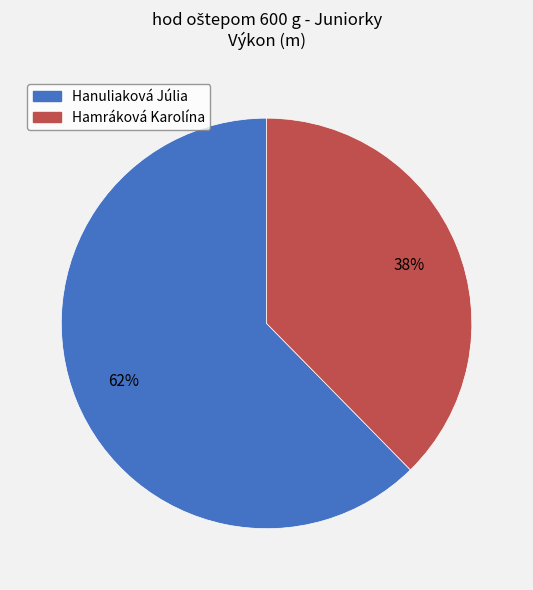

Is it true that Hamráková Karolína is 38% of the pie?

True